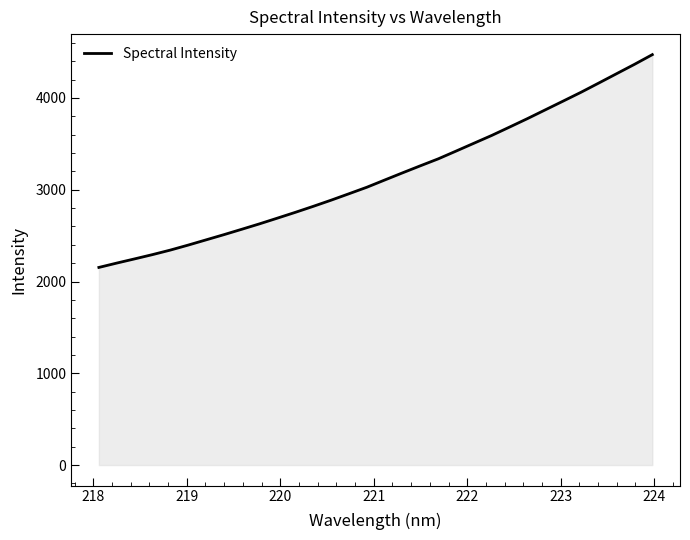

What is the maximum value shown in the chart?

4471.9